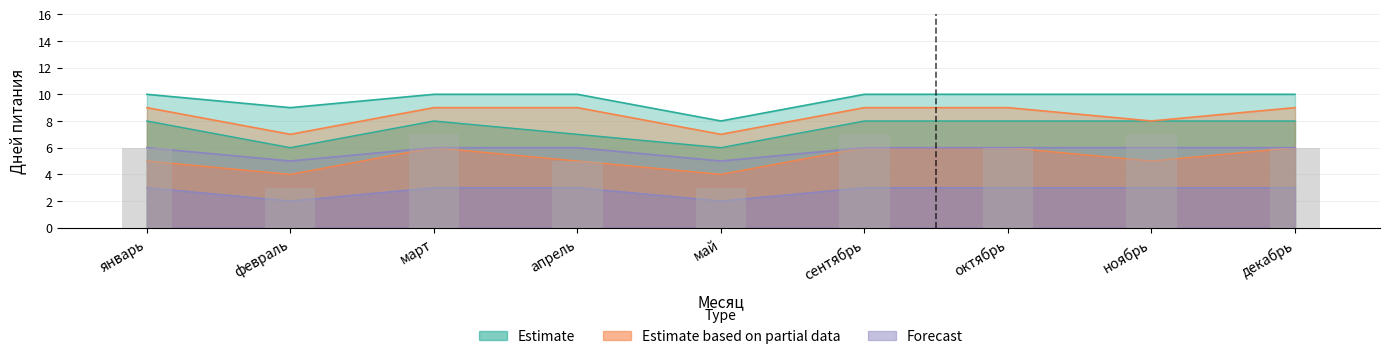

At which label does the data first exceed 6?

март